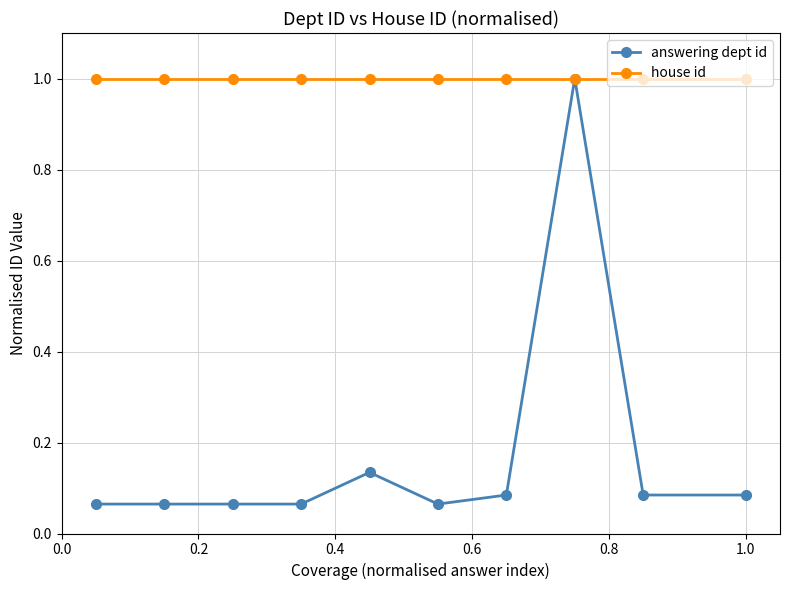

What is the maximum value shown in the chart?

1.0